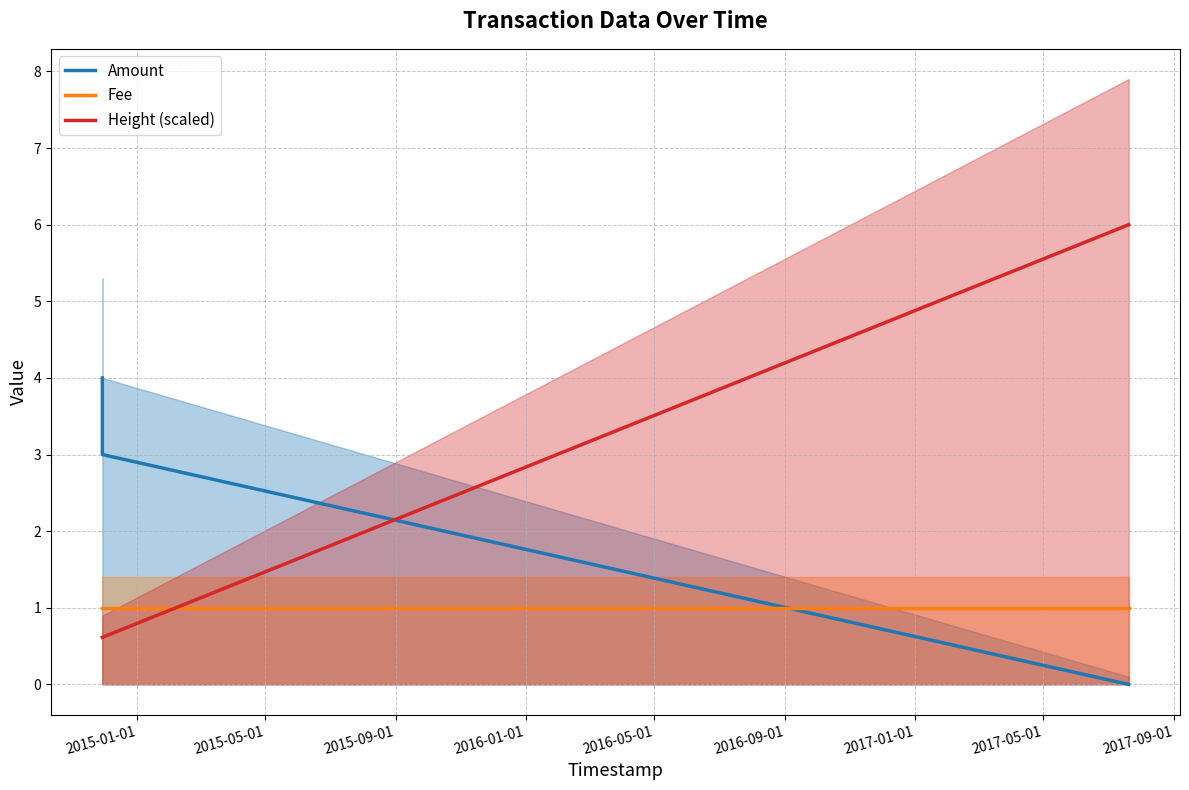

What is the highest value of the Amount series?

4.0